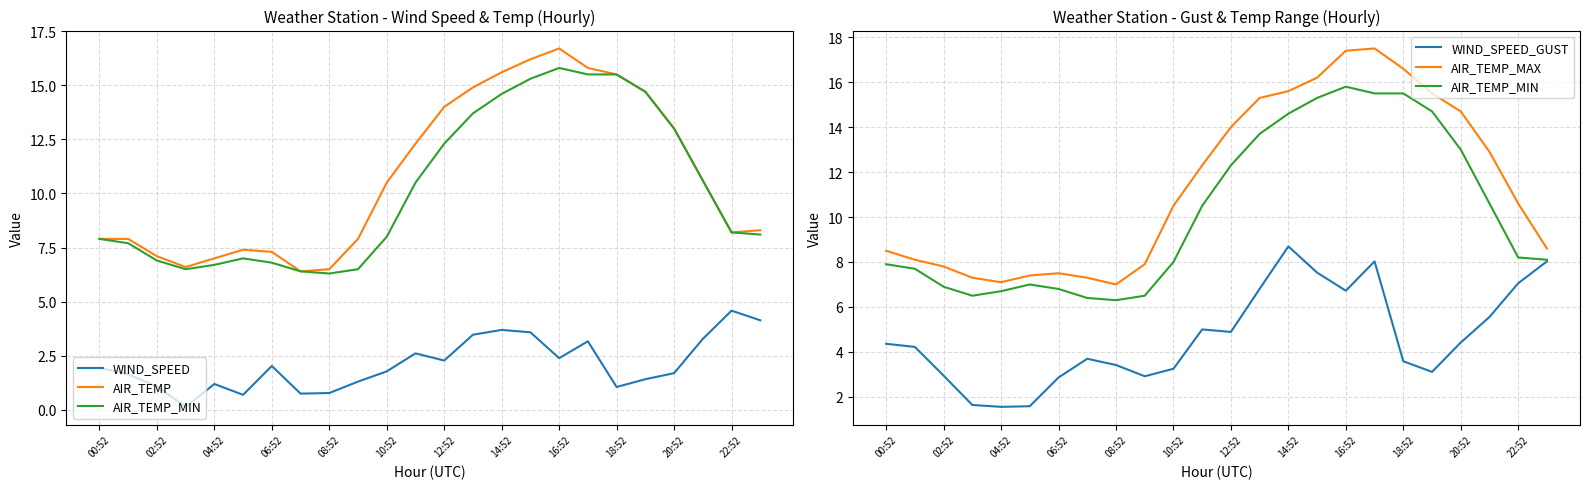

Read the WIND_SPEED_GUST value at 21.

5.6